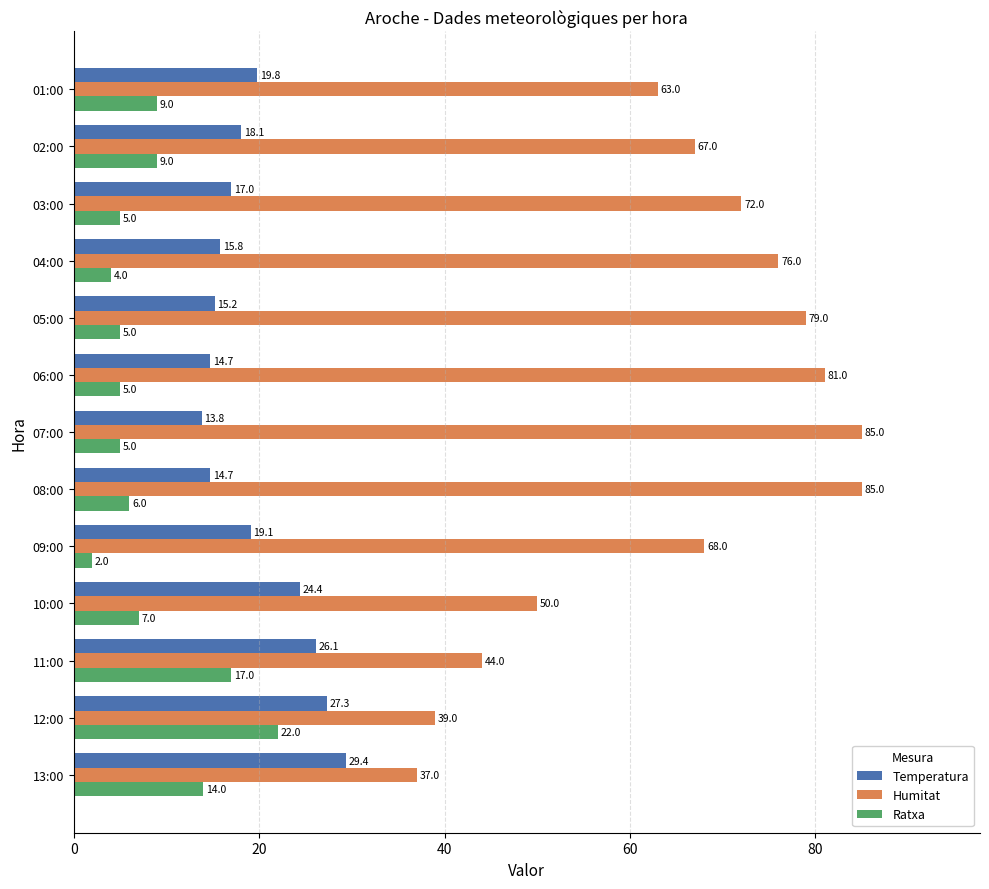

What is the sum of all Humitat values?

846.0